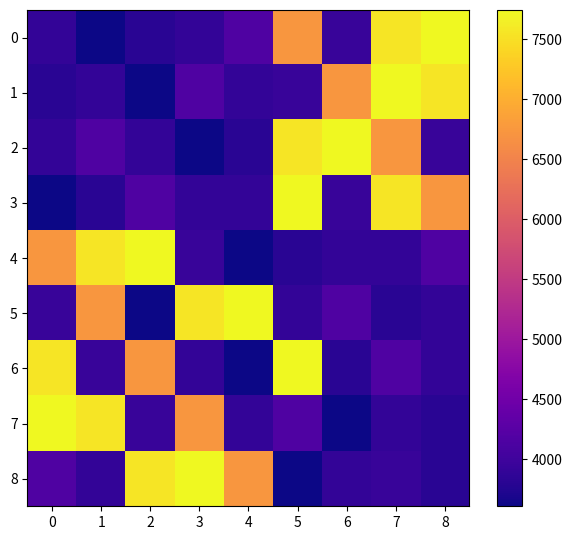

Reading left to right, transcribe all the data shown in this chart.

0: 0=3891	1=3607	2=3816	3=3895	4=4169	5=6726	6=3938	7=7558	8=7742
1: 0=3816	1=3891	2=3607	3=4169	4=3895	5=3938	6=6726	7=7742	8=7558
2: 0=3895	1=4169	2=3891	3=3607	4=3816	5=7558	6=7742	7=6726	8=3938
3: 0=3607	1=3816	2=4169	3=3895	4=3891	5=7742	6=3938	7=7558	8=6726
4: 0=6726	1=7558	2=7742	3=3938	4=3607	5=3816	6=3895	7=3891	8=4169
5: 0=3938	1=6726	2=3607	3=7558	4=7742	5=3891	6=4169	7=3816	8=3895
6: 0=7558	1=3938	2=6726	3=3891	4=3607	5=7742	6=3816	7=4169	8=3895
7: 0=7742	1=7558	2=3938	3=6726	4=3891	5=4169	6=3607	7=3895	8=3816
8: 0=4169	1=3895	2=7558	3=7742	4=6726	5=3607	6=3891	7=3938	8=3816